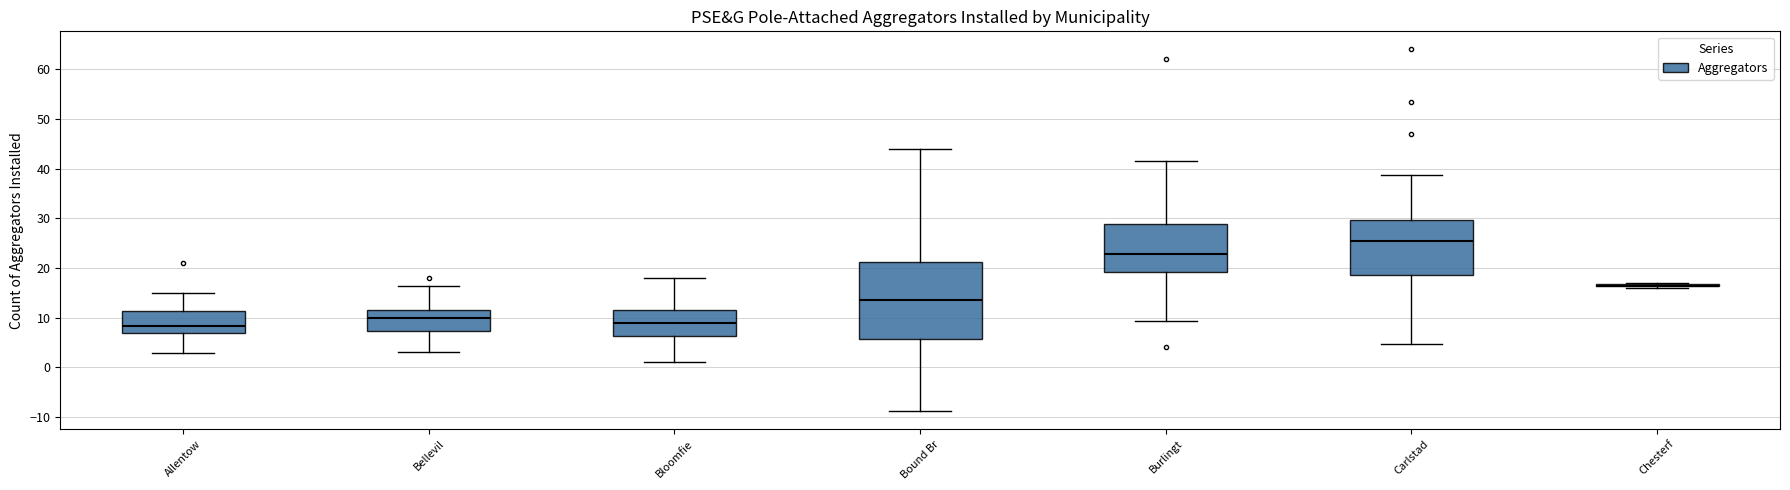

Reading left to right, read every box against the y-axis: the position of its median line, the range the box covers, and the ends of its whiskers. The values are not printed on the chart, so give them approximately, as read against the axis.

Allentow: median 8, box 7 to 11, whiskers 3 to 15
Bellevil: median 10, box 7 to 12, whiskers 3 to 16
Bloomfie: median 9, box 6 to 12, whiskers 1 to 18
Bound Br: median 14, box 6 to 21, whiskers -9 to 44
Burlingt: median 23, box 19 to 29, whiskers 9 to 41
Carlstad: median 25, box 19 to 30, whiskers 5 to 39
Chesterf: box collapsed to a line at 16, whiskers 16 to 17